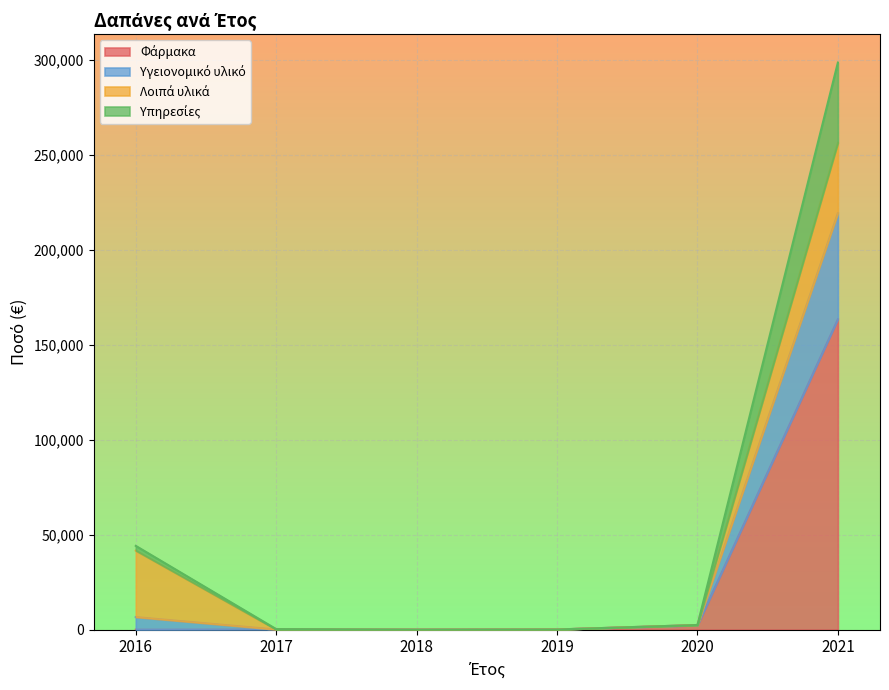

True or false: Υπηρεσίες and Υγειονομικό υλικό intersect in this chart.

False